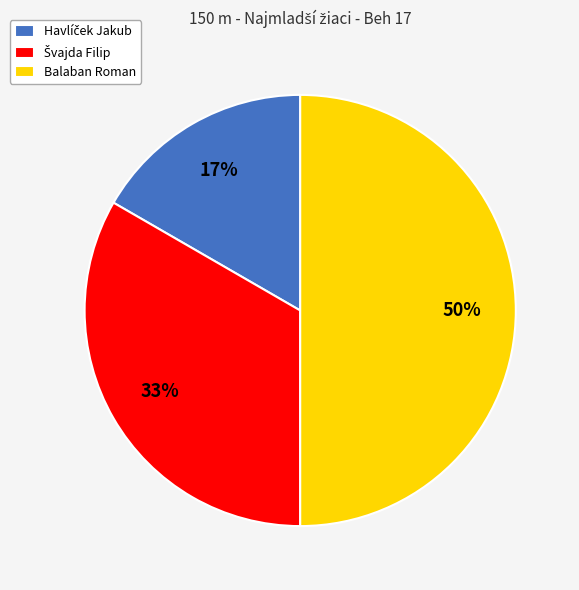

What percentage is the Balaban Roman slice, to the nearest percent?

50%